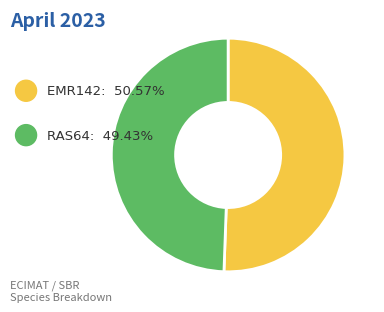

Which slice is the largest?

EMR142